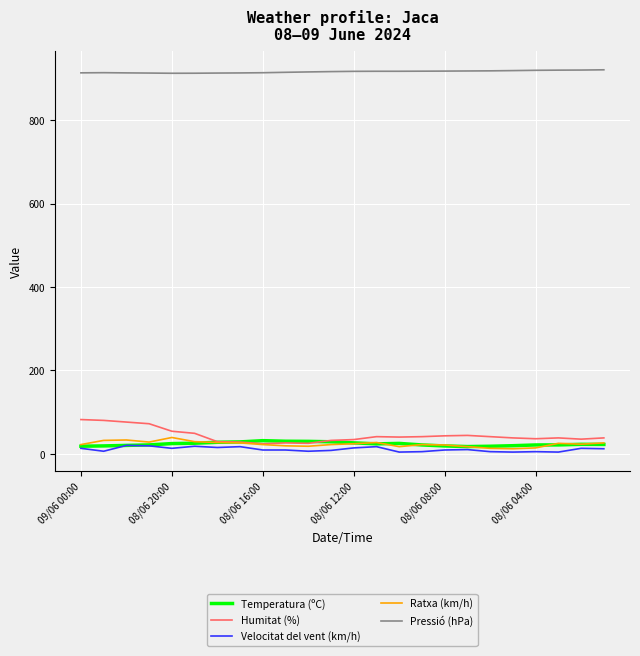

After their last crossing, which series has the higher values: Humitat (%) or Temperatura (ºC)?

Humitat (%)